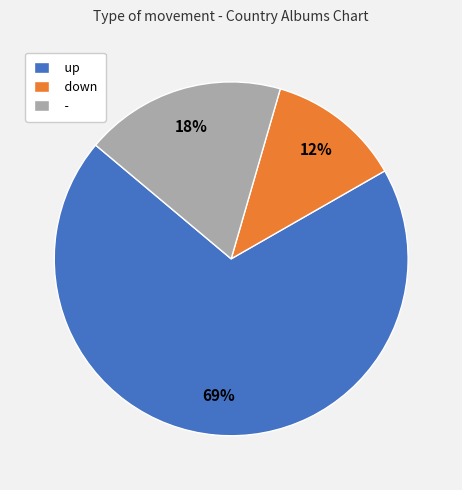

Which has a higher value, up or down?

up